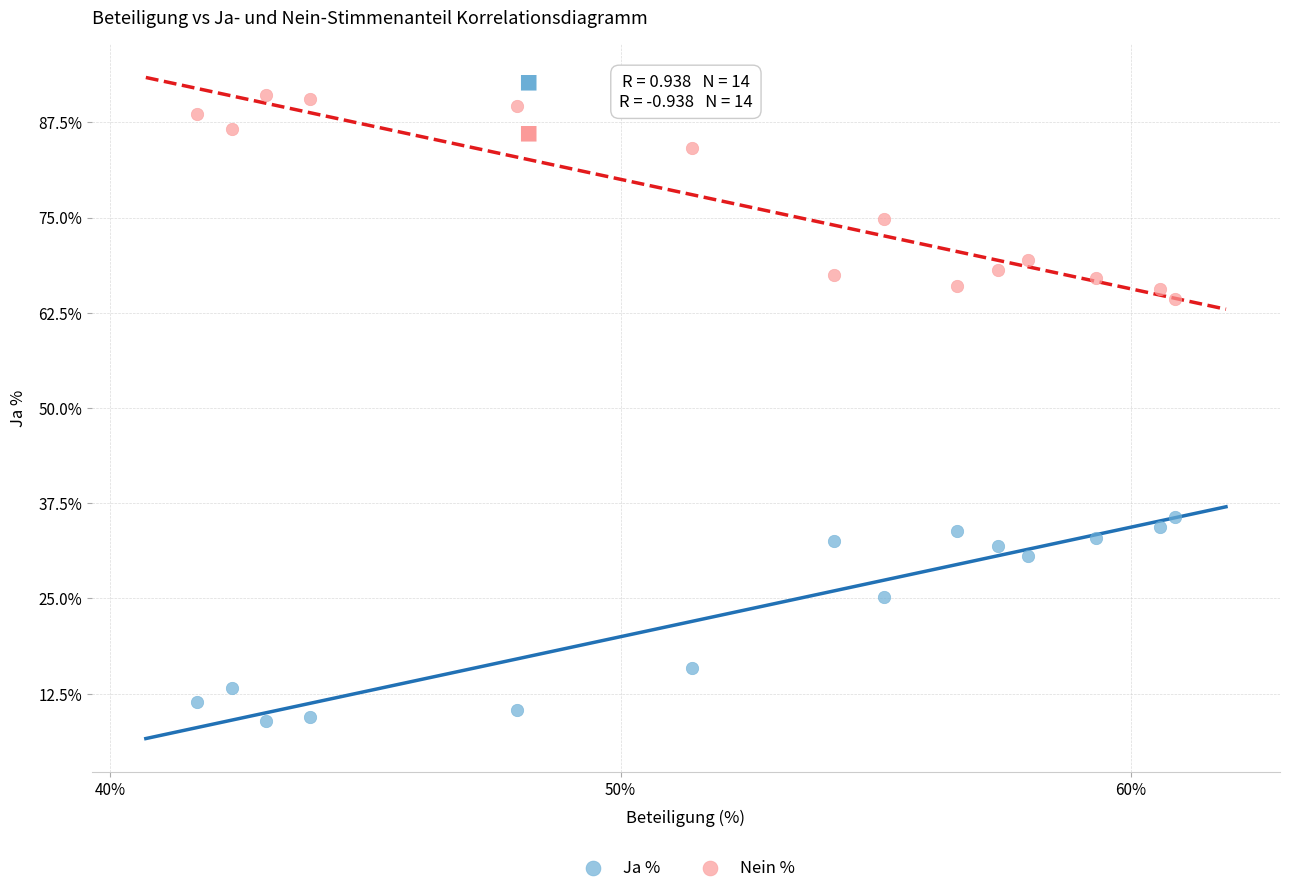

In the Ja % series, what Y value is closest to 22?

25.2